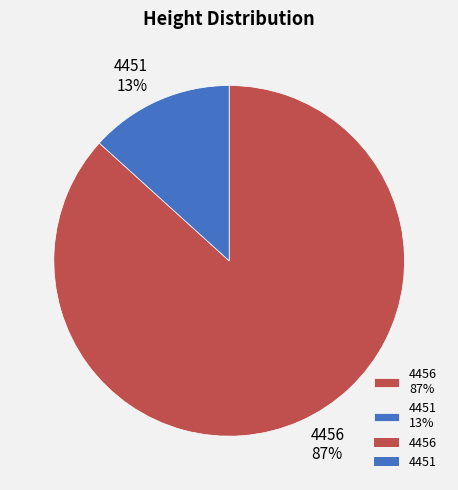

Does 4456 represent more than half of the total?

Yes